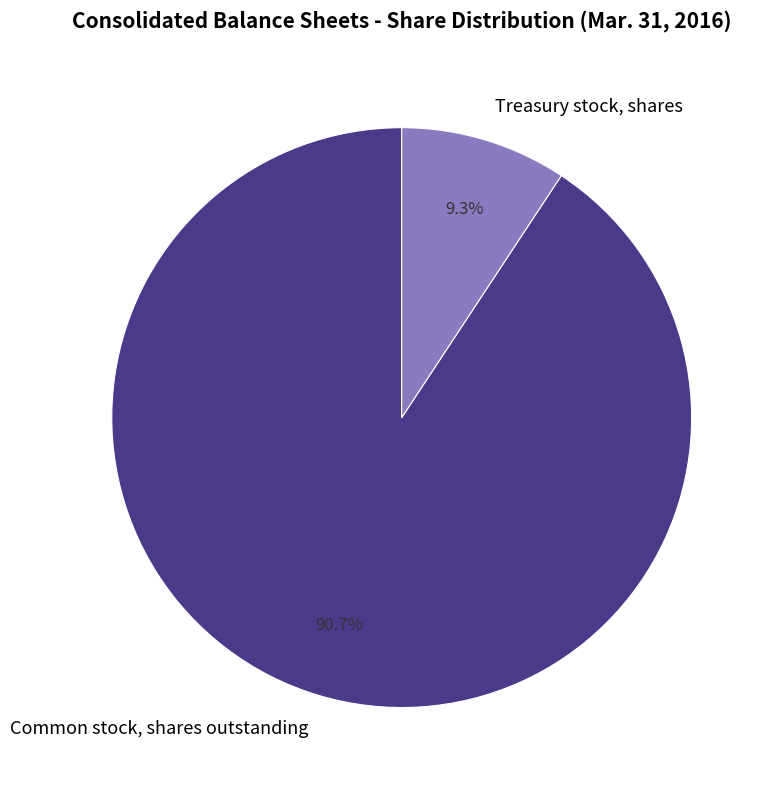

True or false: Treasury stock, shares accounts for 18% of the total.

False